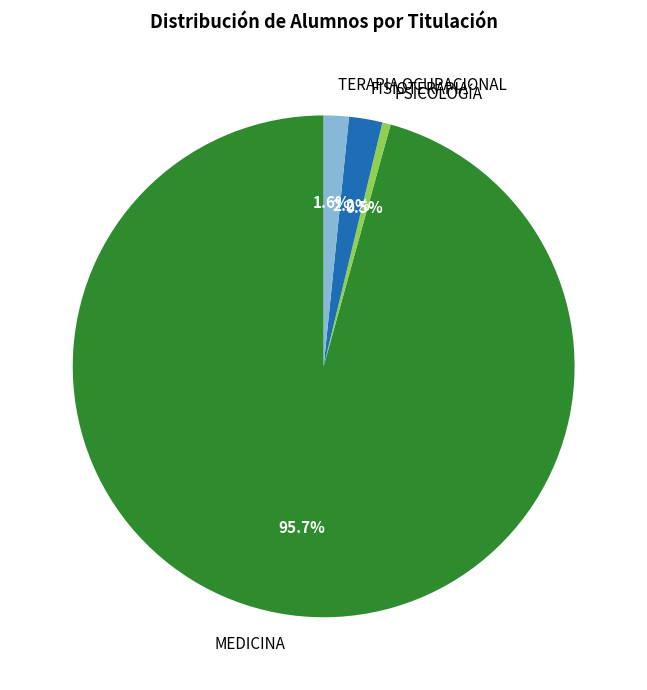

Which slice represents more than half of the pie?

MEDICINA